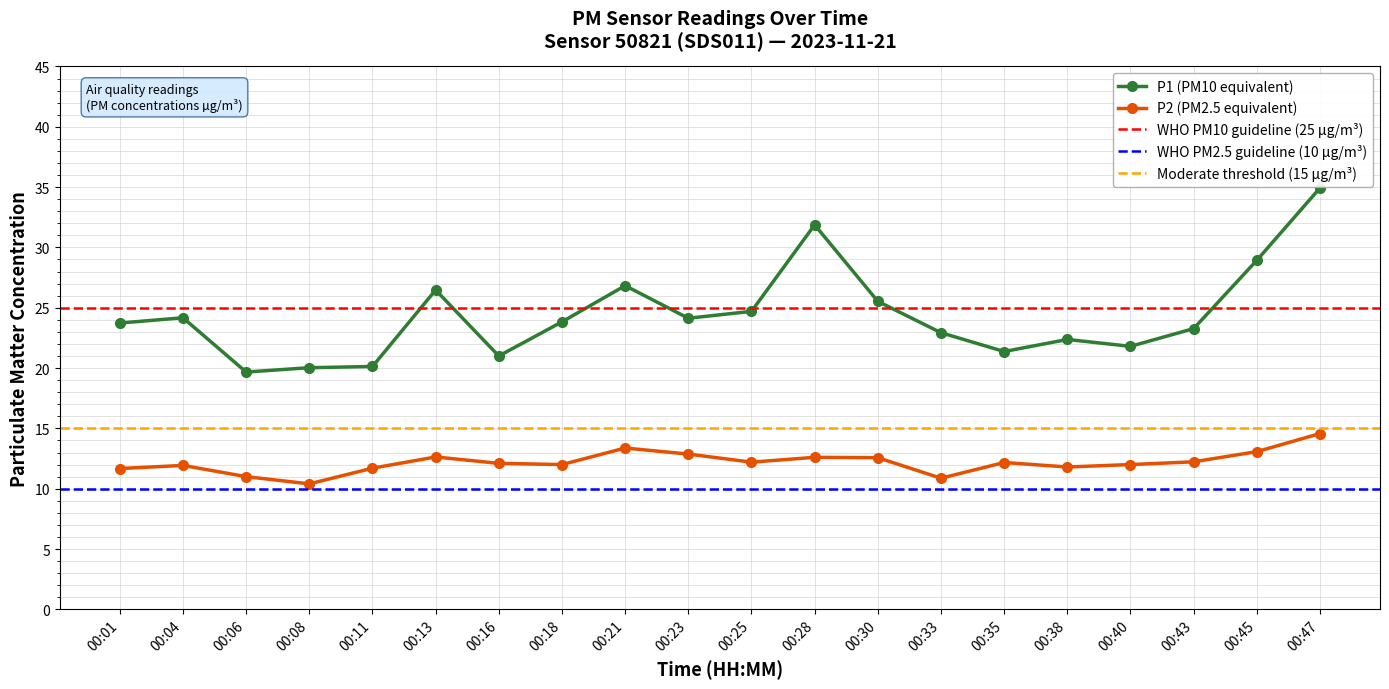

Which category has the lowest value in the P1 series?

00:06